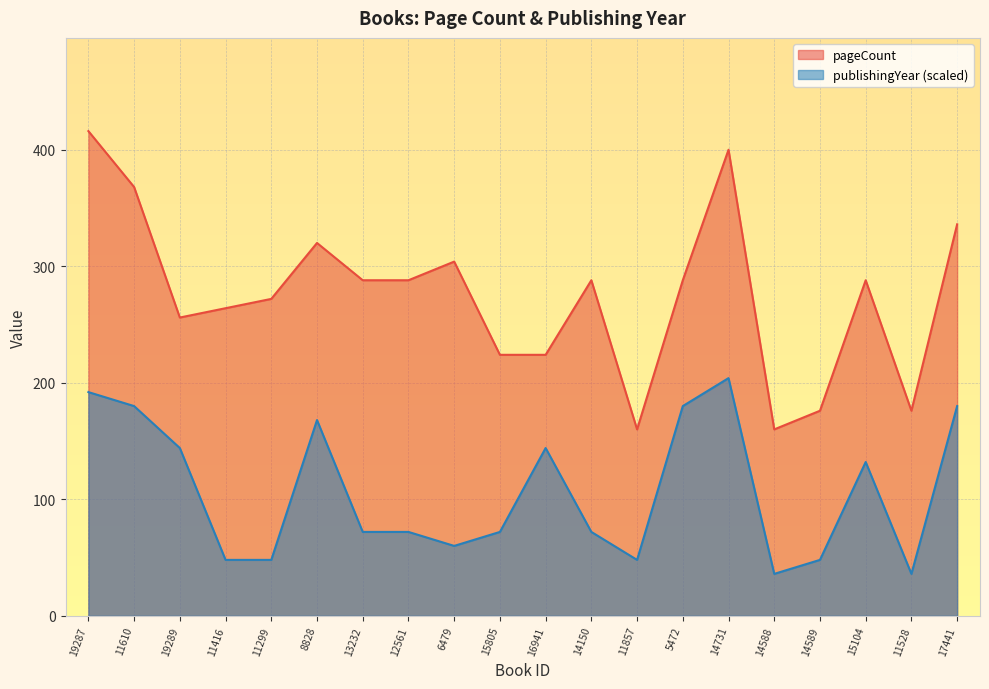

What is the value of the pageCount point at the 1st from the left?

416